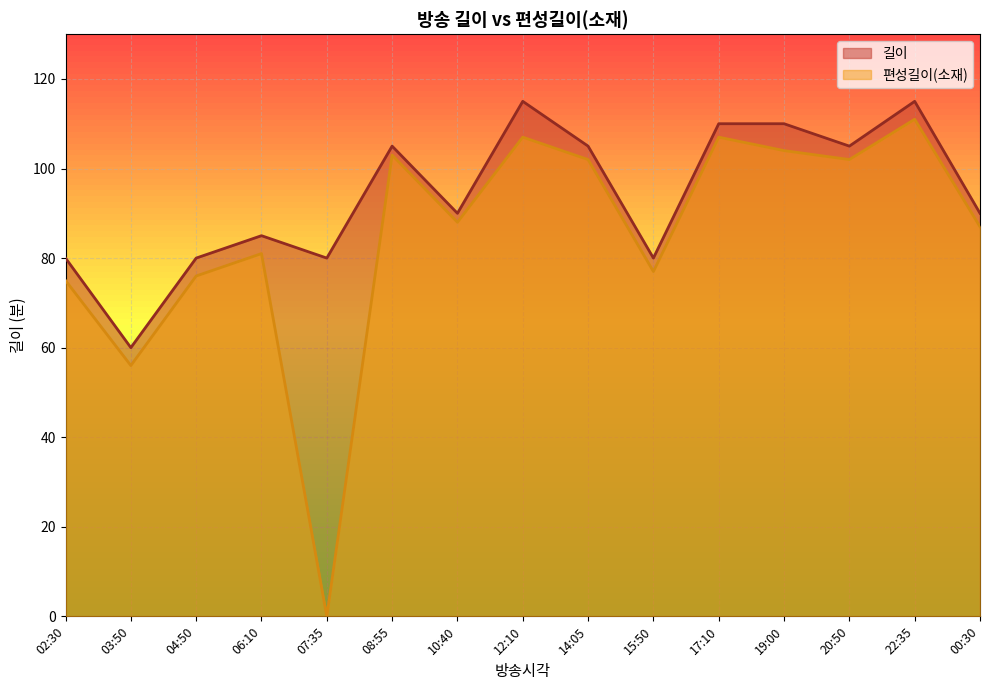

At which label does 편성길이(소재) first exceed 88?

08:55